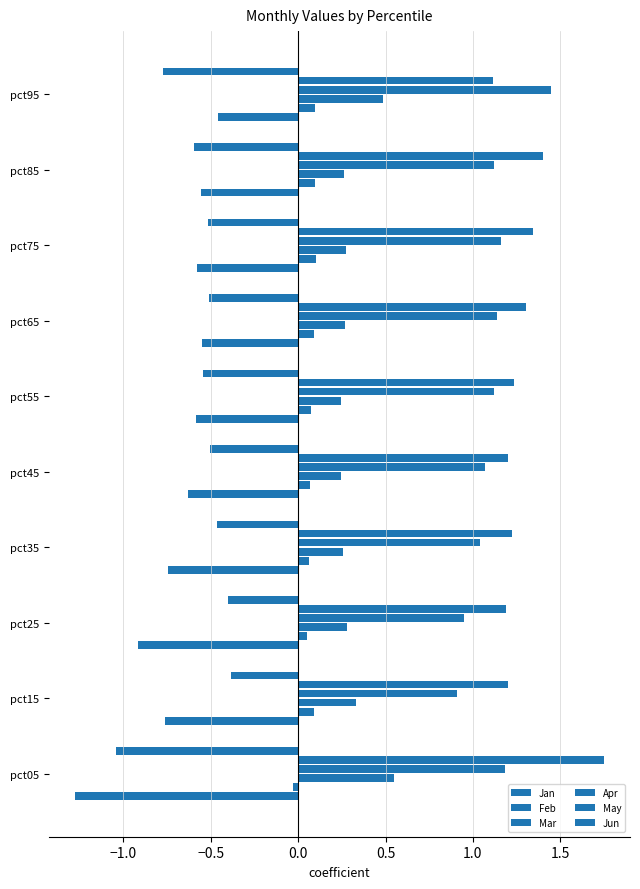

How many data points in Feb are less than 0?

1